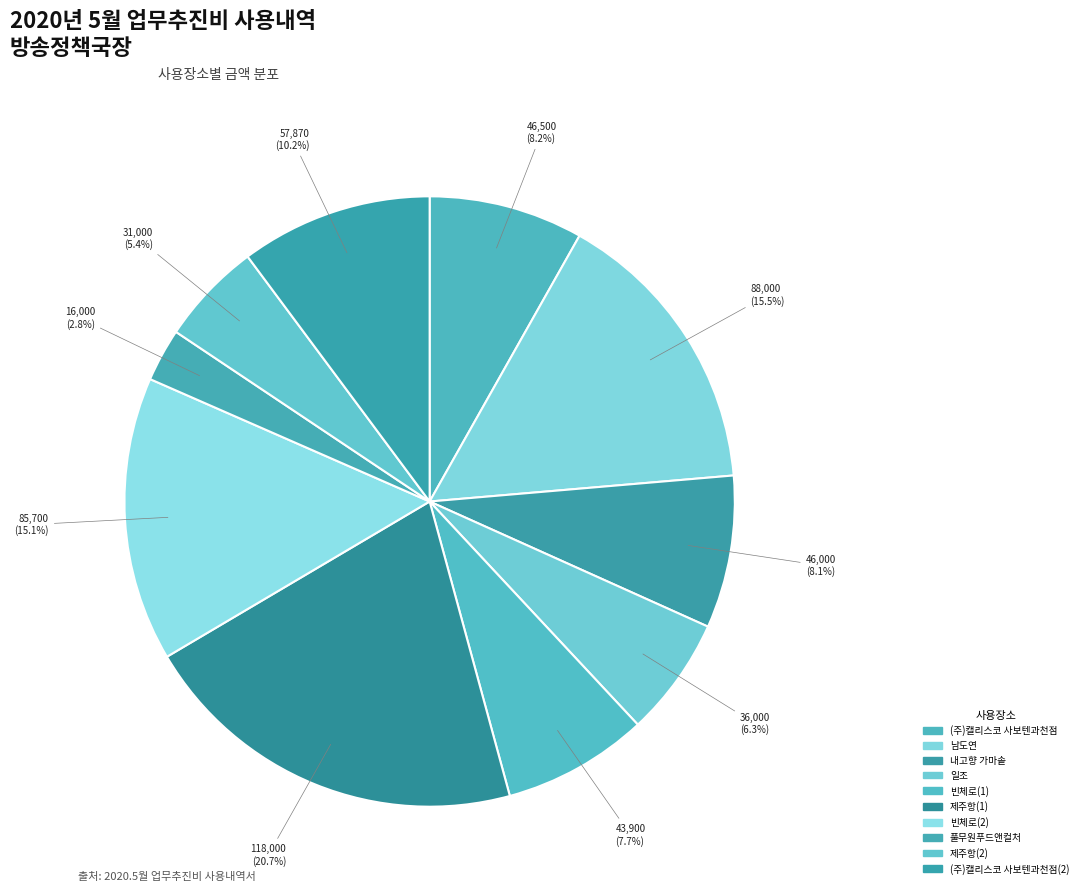

Does 남도연 represent more than half of the total?

No